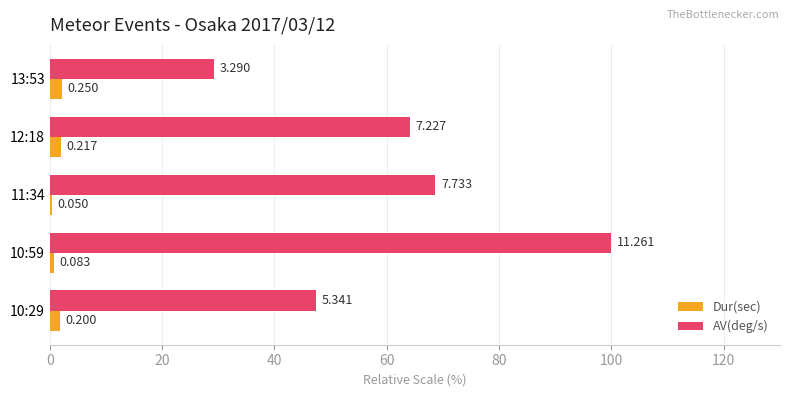

Which series has the largest total across all categories?

AV(deg/s)